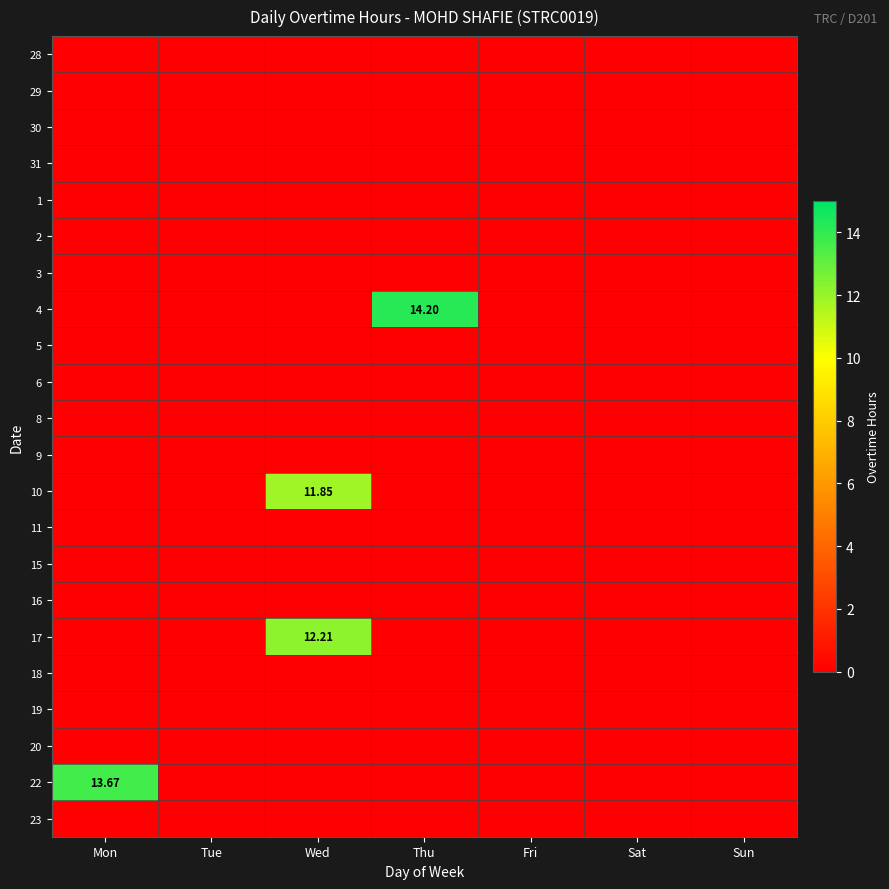

Is the value of 4 at Sun greater than the value of 15 at Thu?

No